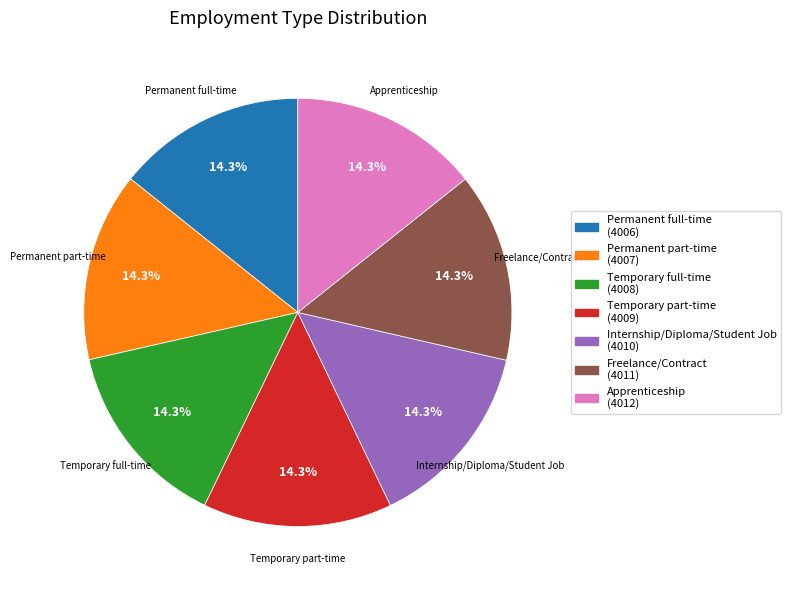

How many slices are in this pie chart?

7